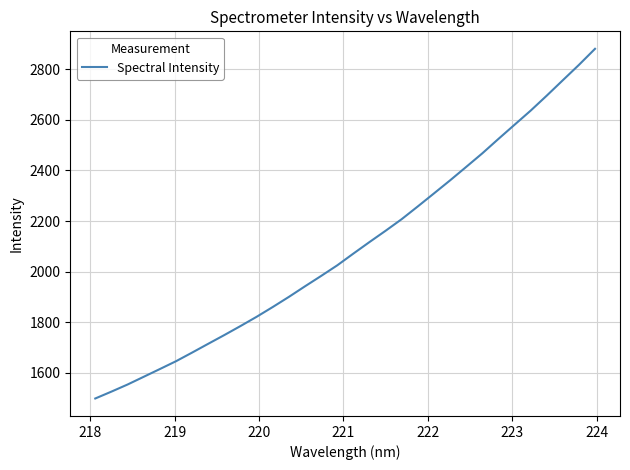

Does the chart have visible grid lines?

Yes